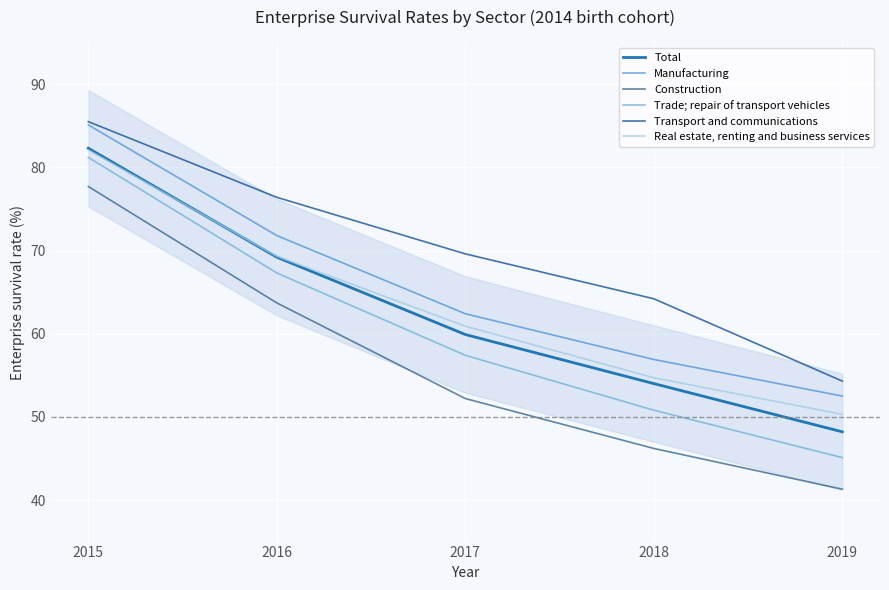

Reading left to right, what are all the values shown in this chart?

Total: 2015=82.3	2016=69.2	2017=59.9	2018=54.0	2019=48.2
Manufacturing: 2015=85.1	2016=71.8	2017=62.4	2018=56.9	2019=52.5
Construction: 2015=77.7	2016=63.7	2017=52.2	2018=46.2	2019=41.3
Trade; repair of transport vehicles: 2015=81.2	2016=67.3	2017=57.4	2018=50.8	2019=45.1
Transport and communications: 2015=85.5	2016=76.4	2017=69.6	2018=64.2	2019=54.3
Real estate, renting and business services: 2015=82.1	2016=69.3	2017=60.9	2018=54.7	2019=50.3